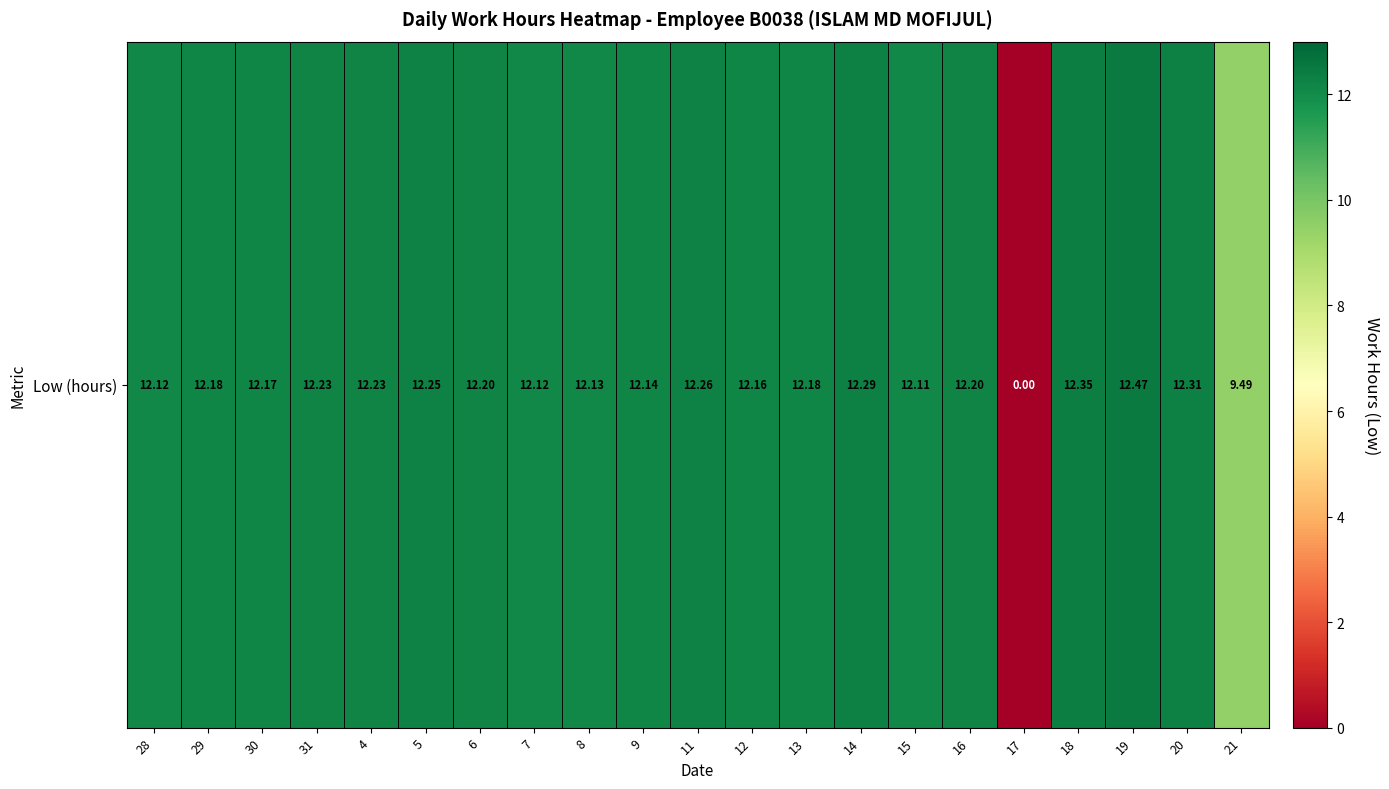

What is the ratio of the value at 31 to the value at 5?

1.0